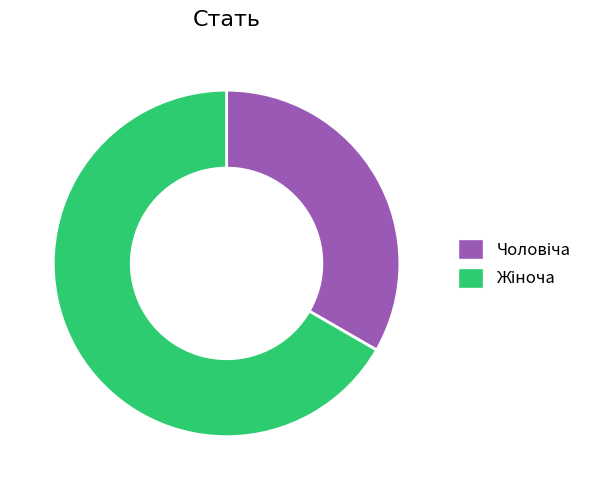

How many segments does this pie chart have?

2